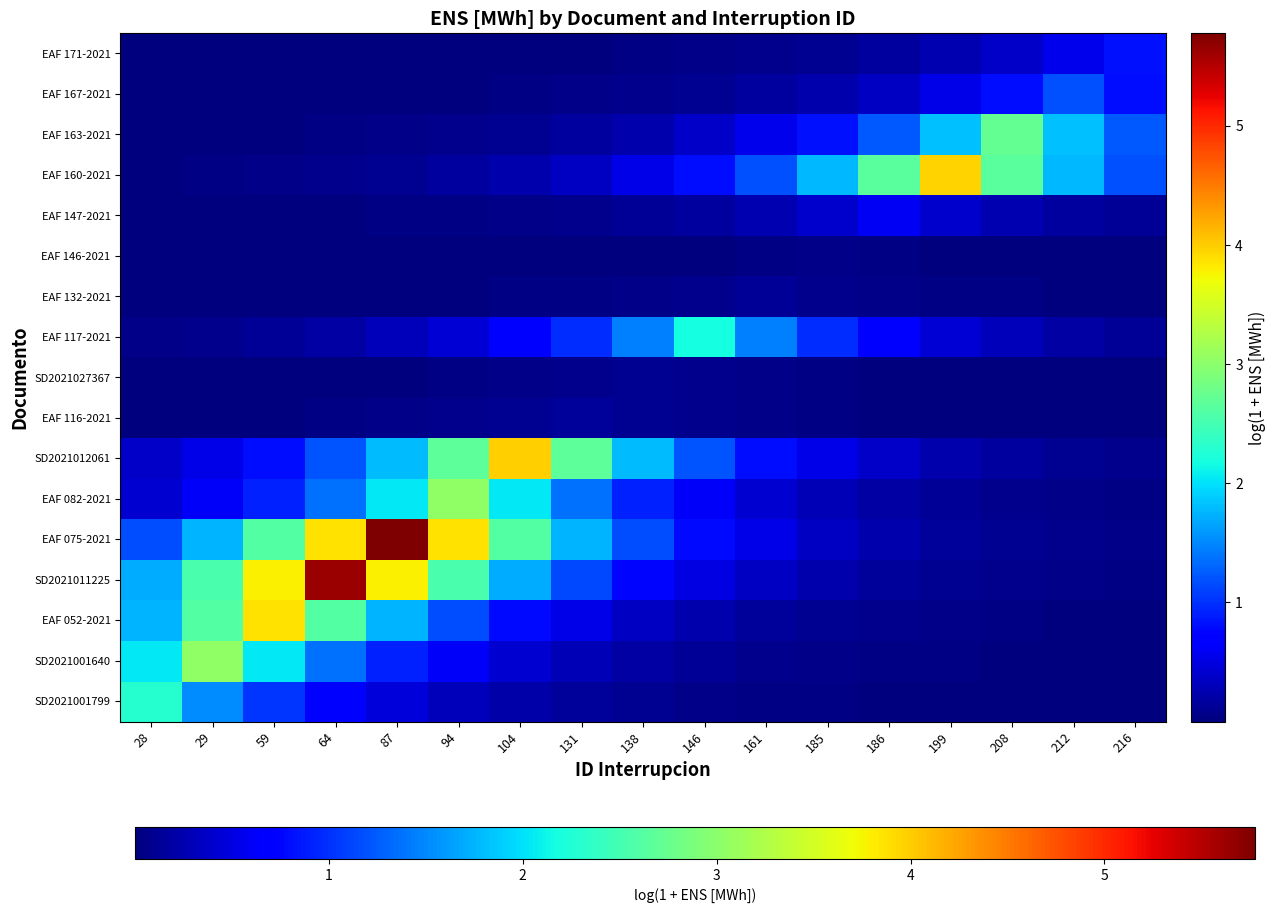

Between 104 and 186, which is larger?

104